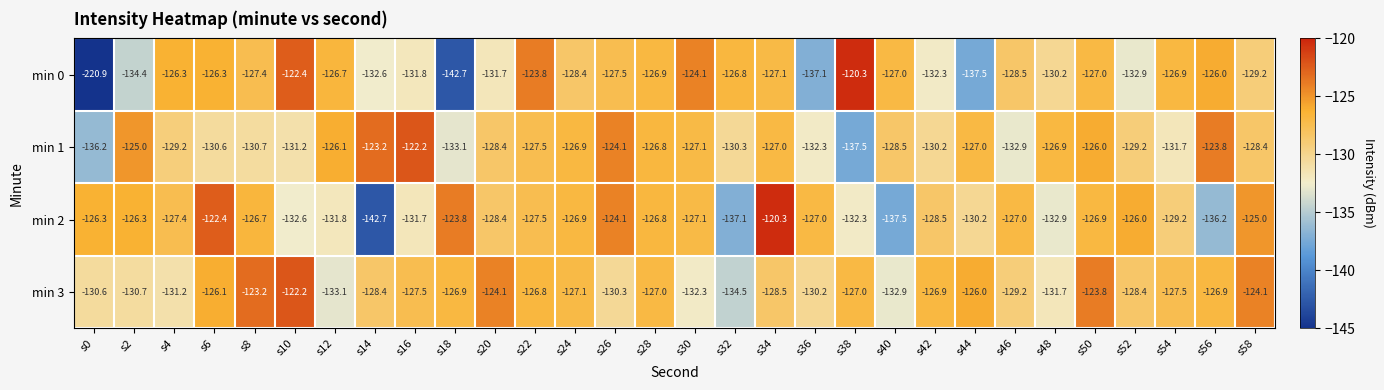

Which series changed the most between s24 and s34?

min 2